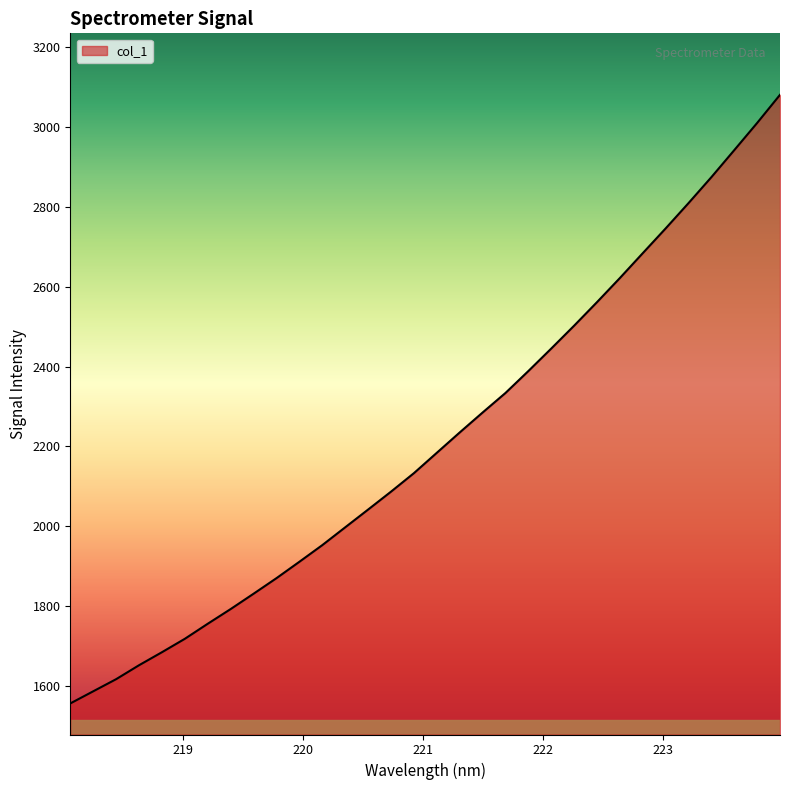

Does the chart have visible grid lines?

No